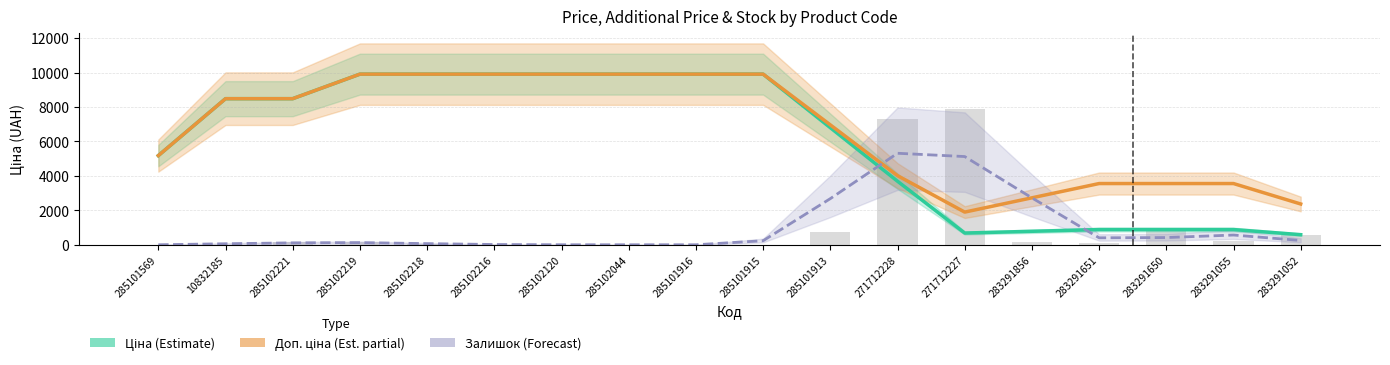

Rank the series by their maximum value, from highest to lowest.

Ціна (Estimate), Доп. ціна (Estimate partial), Залишок (Forecast, scaled)